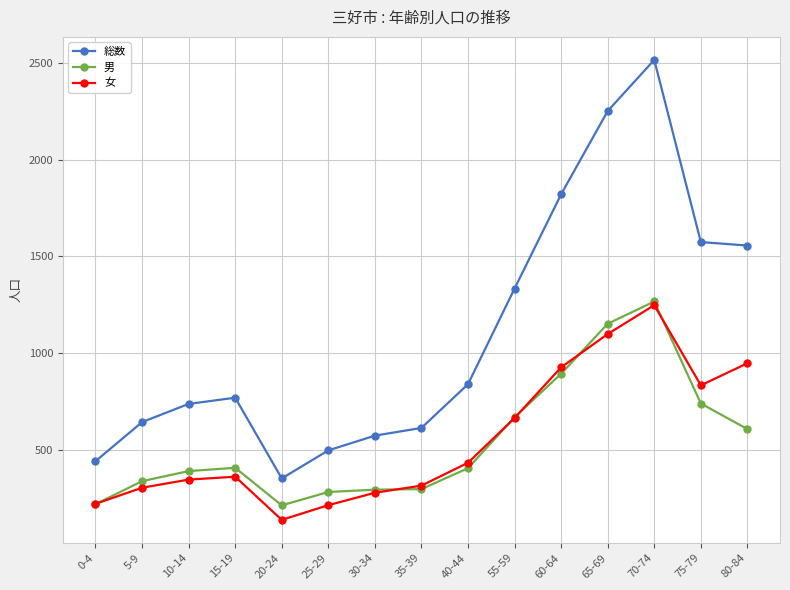

Which series has the largest range (max minus min)?

総数